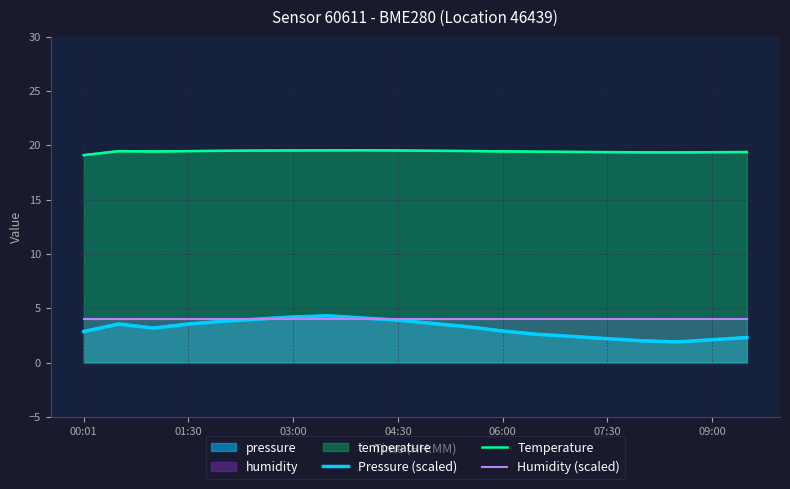

What is the label of the 11th point from the left?

10